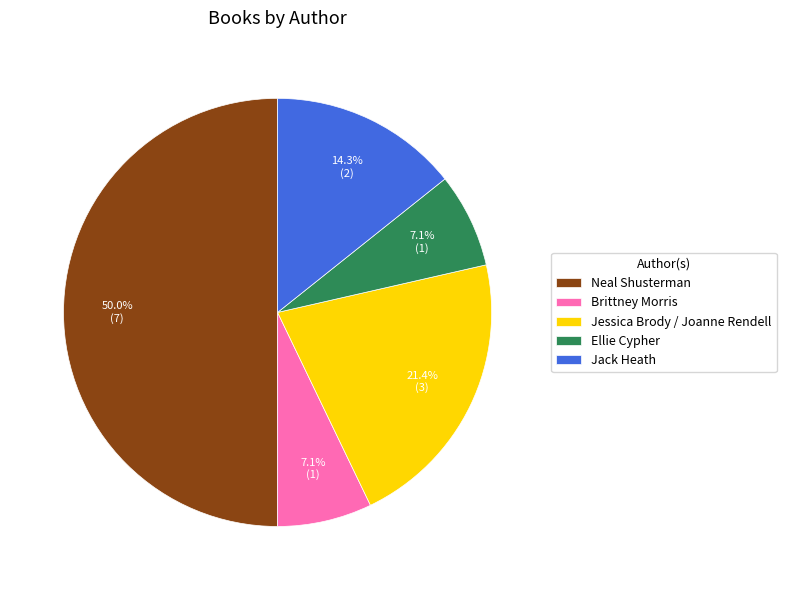

To the nearest percent, what is the combined percentage of Jack Heath and Neal Shusterman?

64%